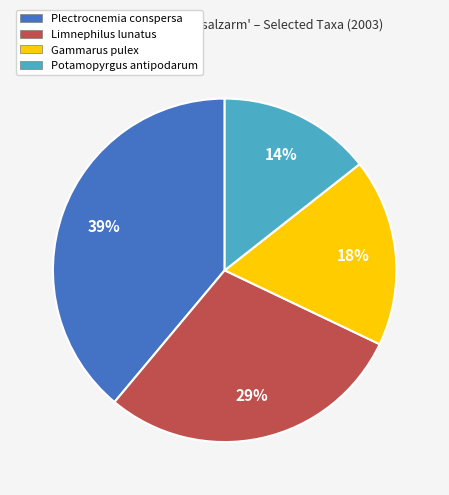

Does Gammarus pulex account for over 50% of the chart?

No